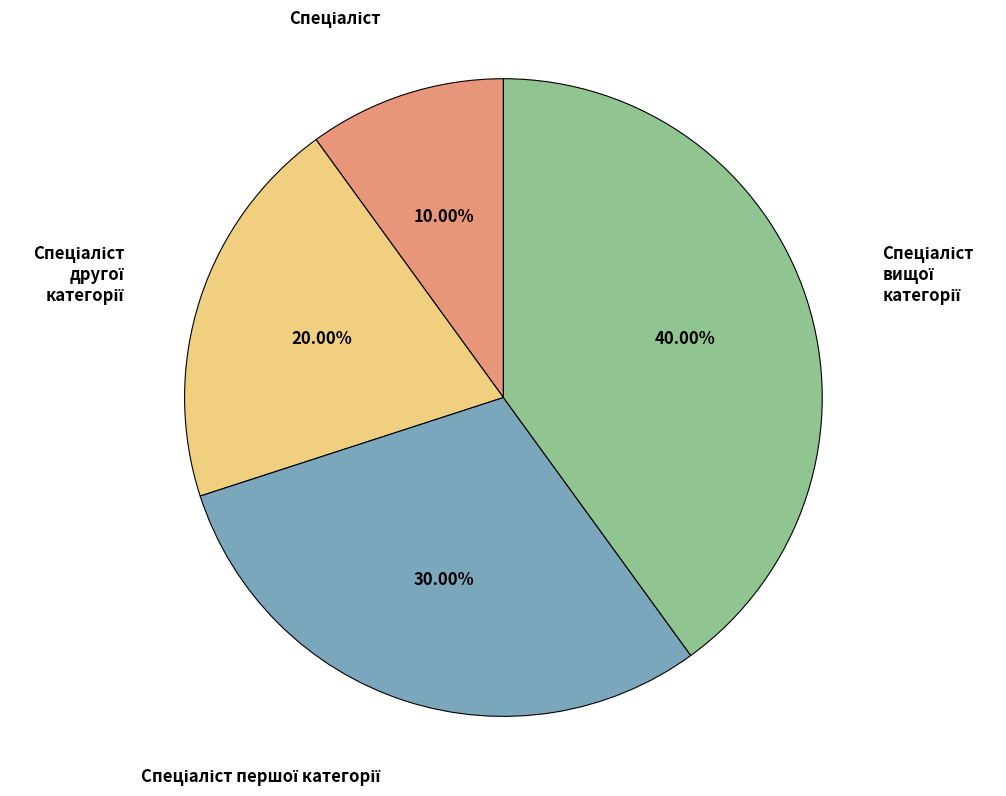

Is there any slice that represents more than half of the pie?

No